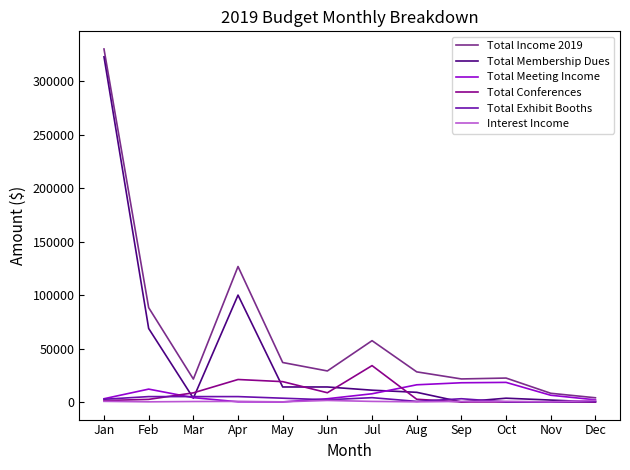

What are all the series names shown in the legend?

Total Income 2019, Total Membership Dues, Total Meeting Income, Total Conferences, Total Exhibit Booths, Interest Income